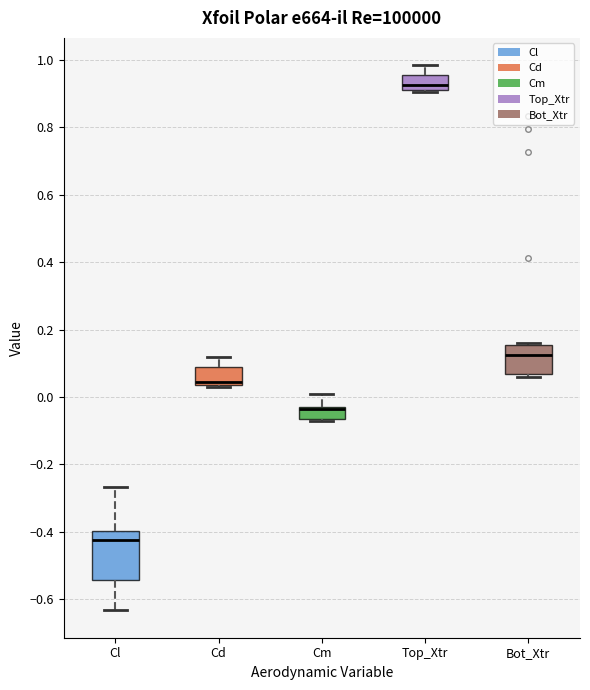

Which box is the tallest, from its lower edge to its upper edge?

Cl